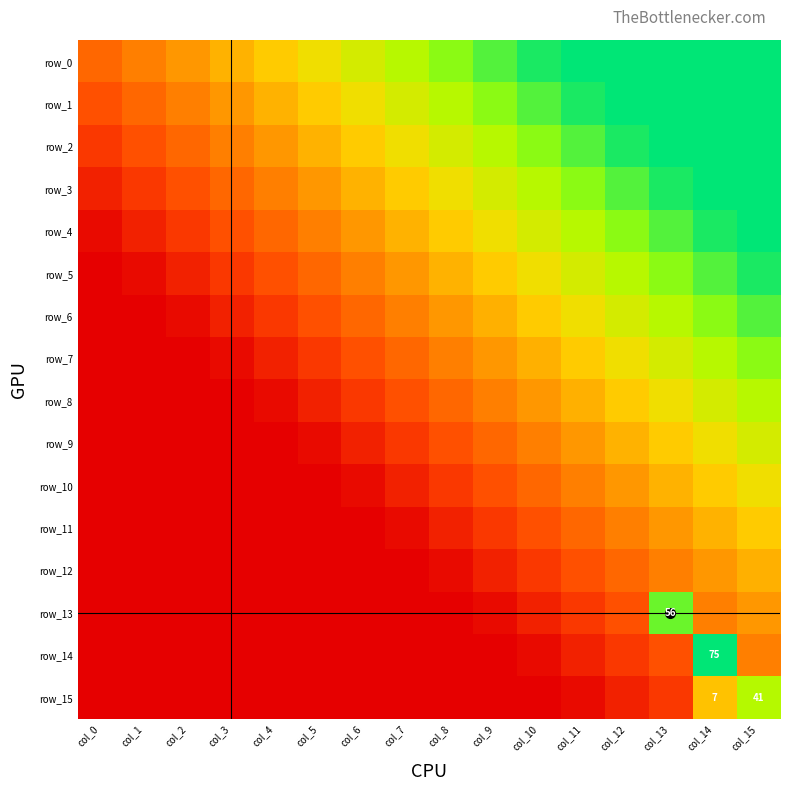

What is the sum of the row_1 values at col_6 and col_4?

1.1